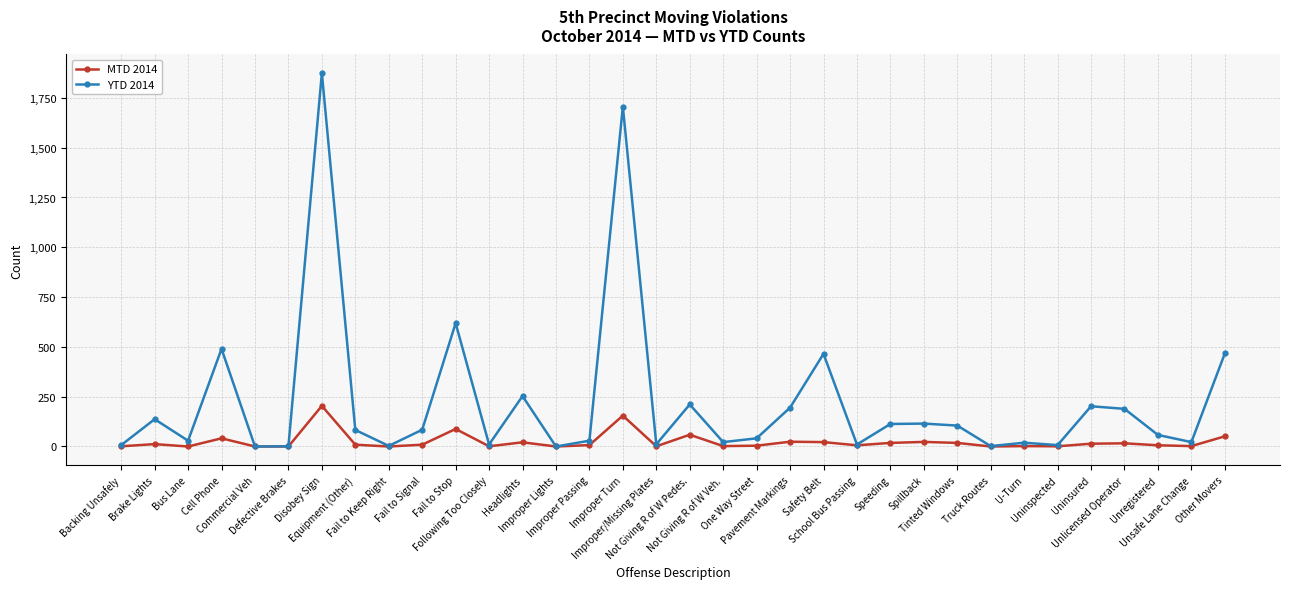

Which series has the widest spread of values?

YTD 2014